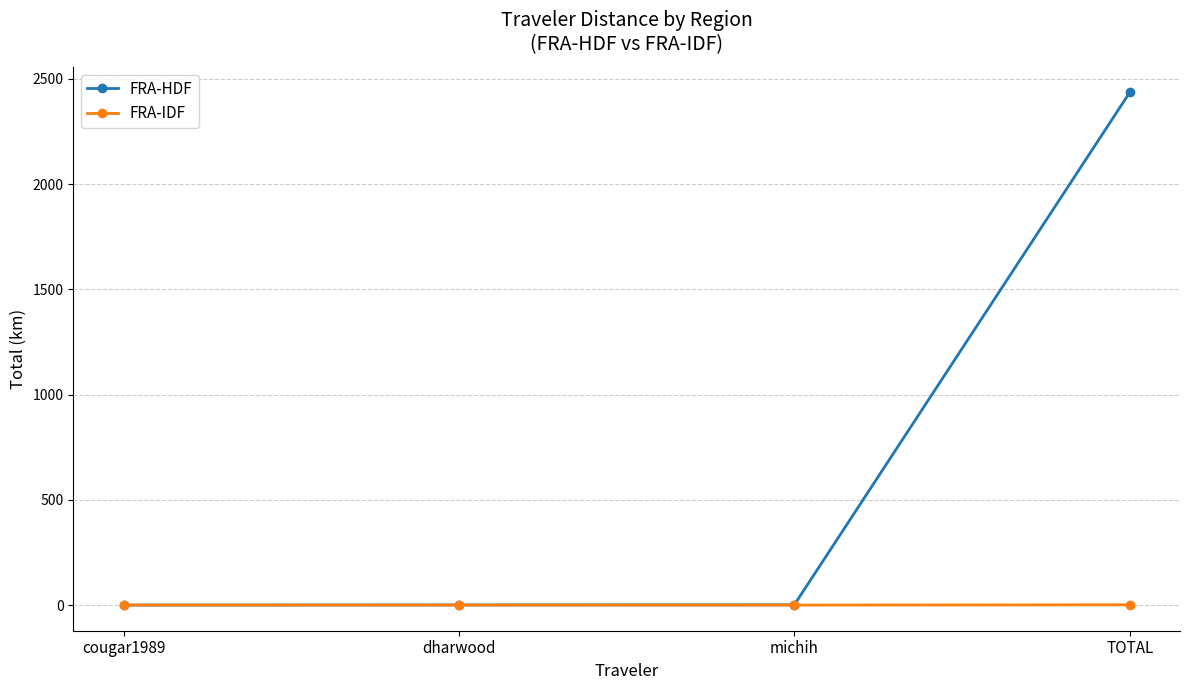

True or false: FRA-HDF has a value of 4313.5 at TOTAL.

False